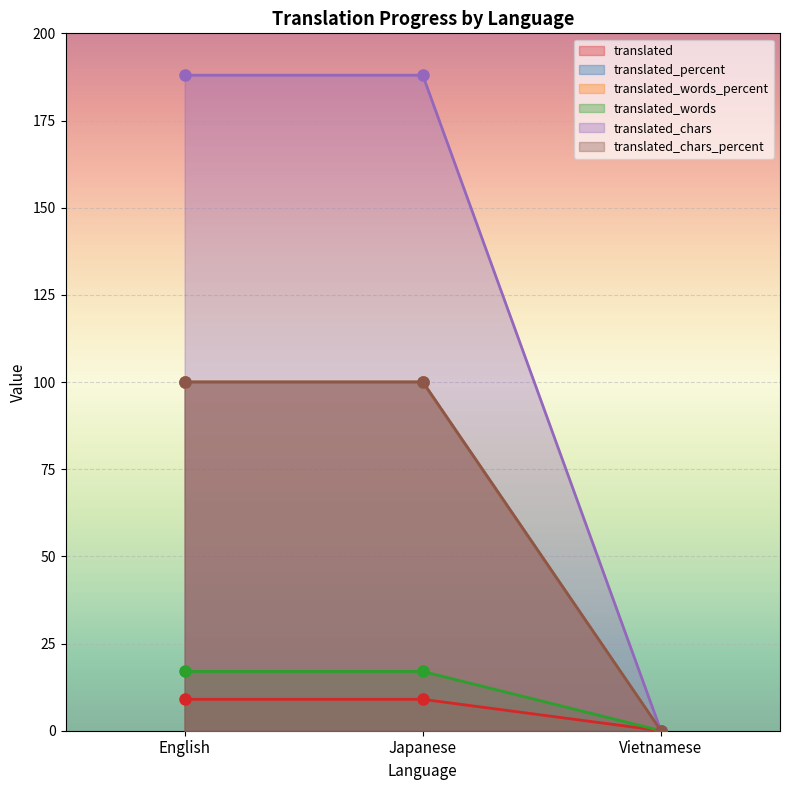

How many values in the translated_words_percent series are below 100?

1